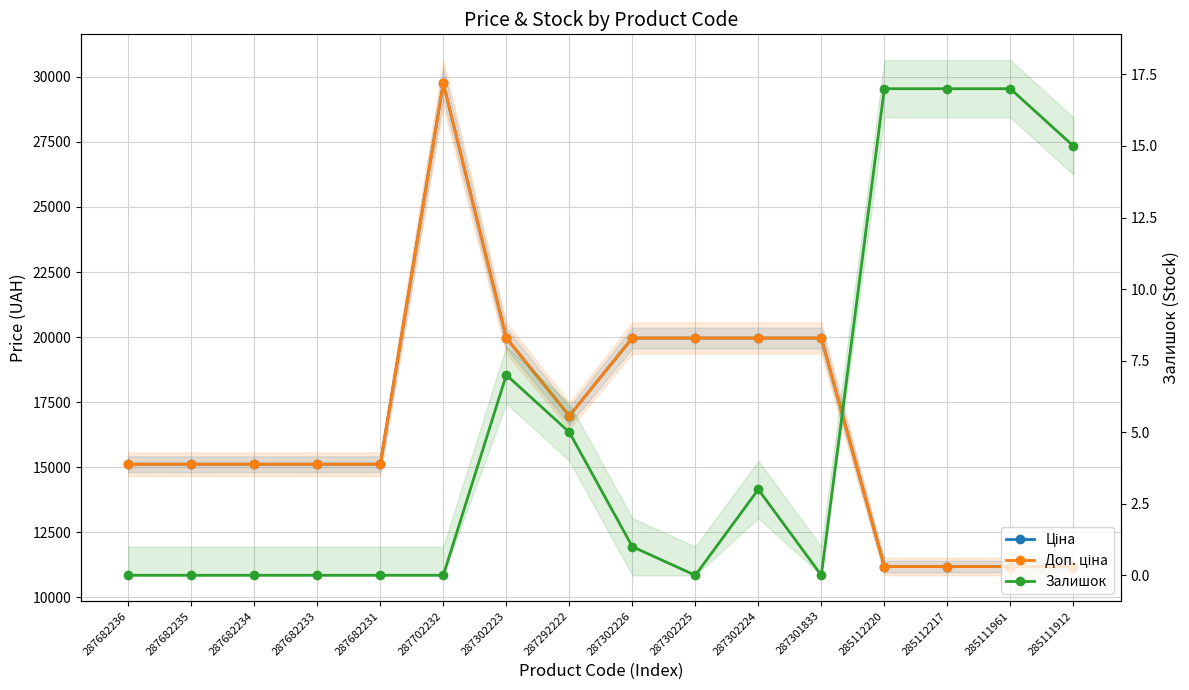

Rank the categories by Залишок value from lowest to highest.

287682236, 287682235, 287682234, 287682233, 287682231, 287702232, 287302225, 287301833, 287302226, 287302224, 287292222, 287302223, 285111912, 285112220, 285112217, 285111961